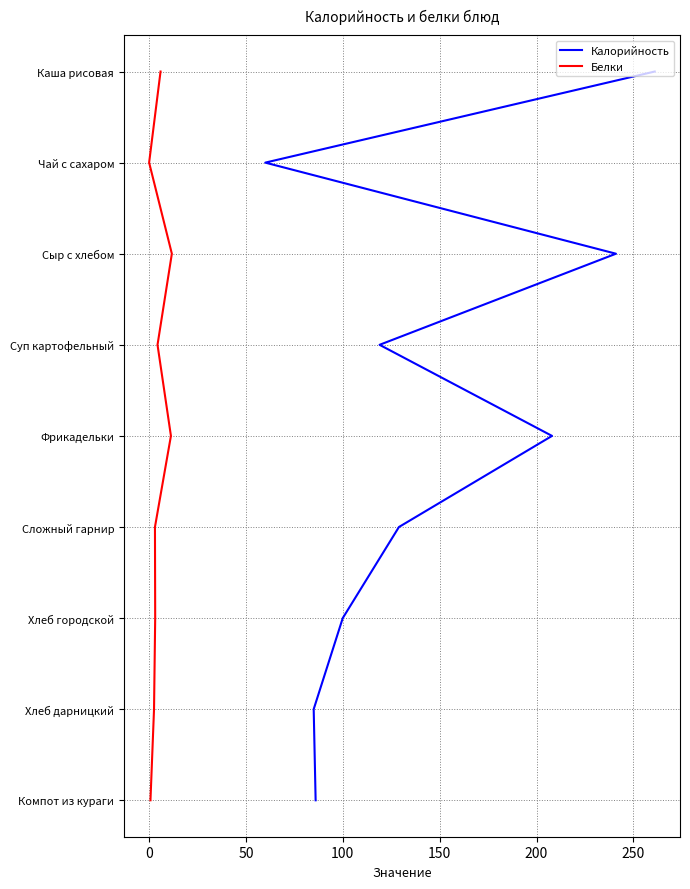

How many Белки values are between 2 and 6?

5